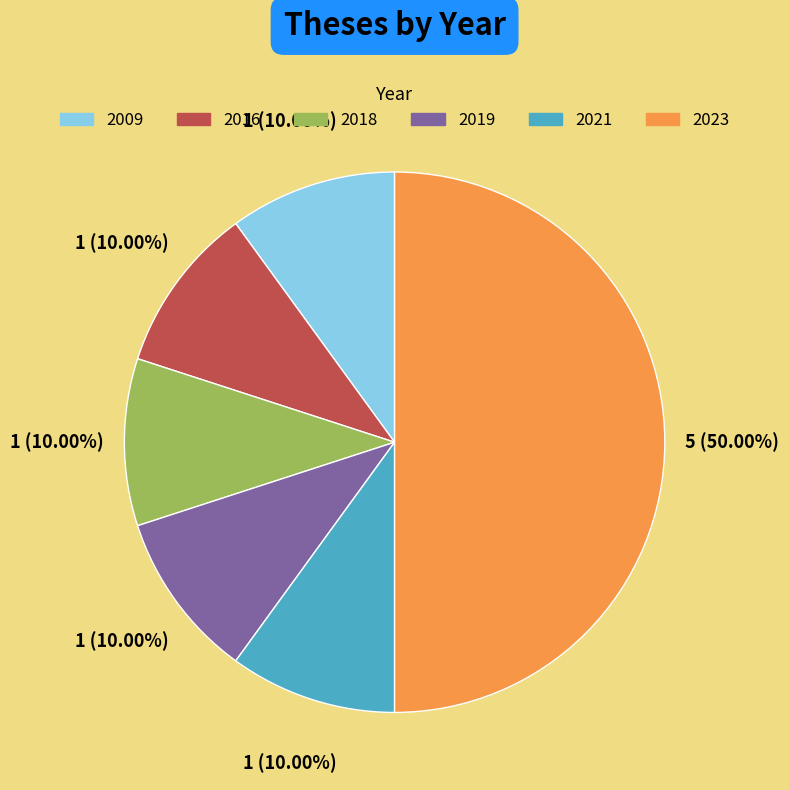

To the nearest percent, what portion does 2023 represent?

50%